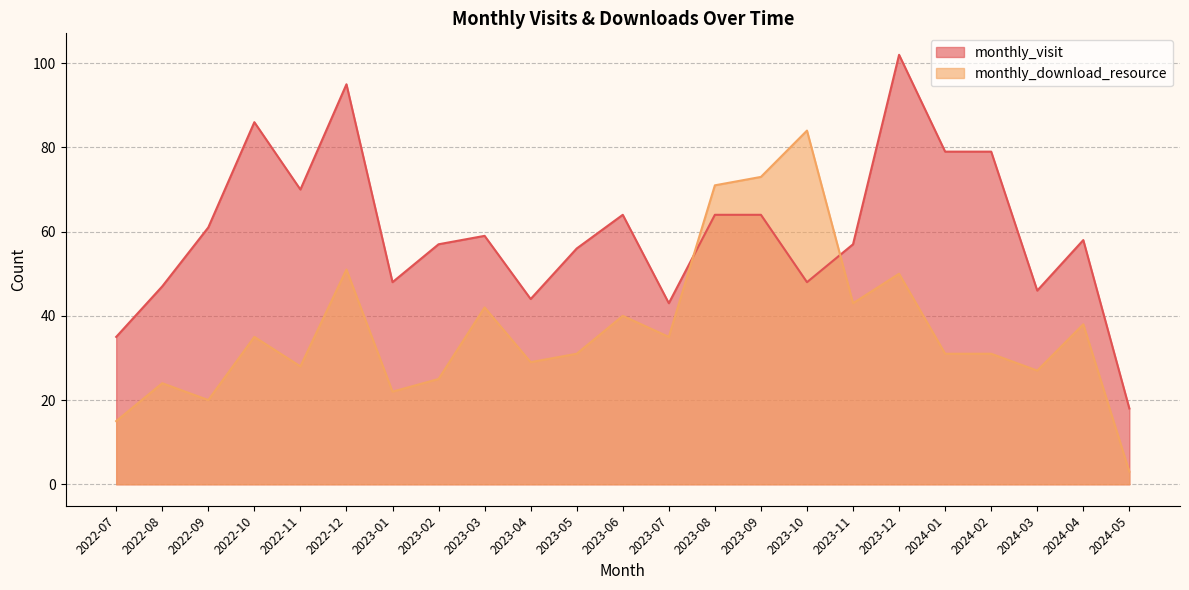

What is the value of the monthly_download_resource point at the 7th from the left?

22